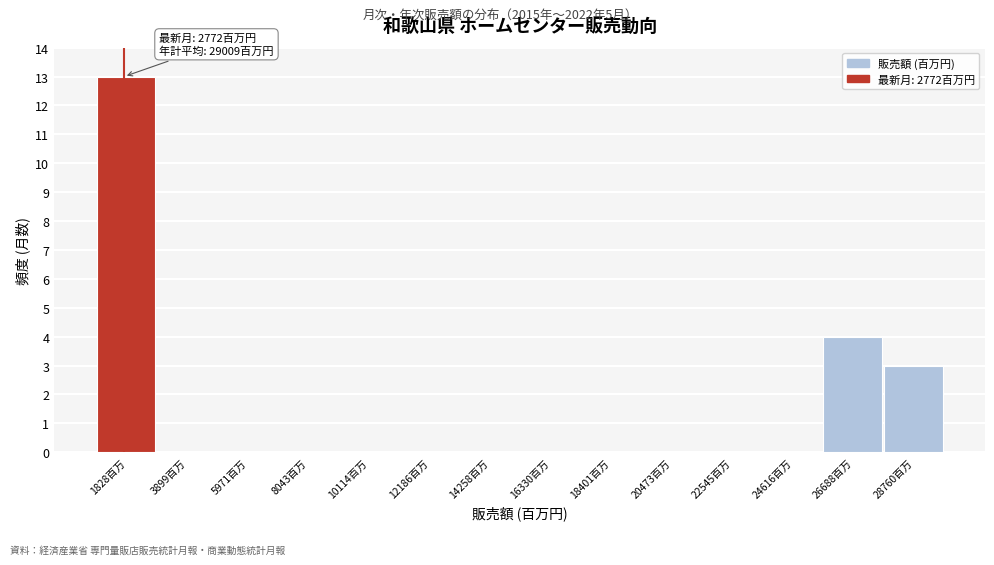

Reading left to right, what are all the values shown in this chart?

1828百万=13	3899百万=0	5971百万=0	8043百万=0	10114百万=0	12186百万=0	14258百万=0	16330百万=0	18401百万=0	20473百万=0	22545百万=0	24616百万=0	26688百万=4	28760百万=3